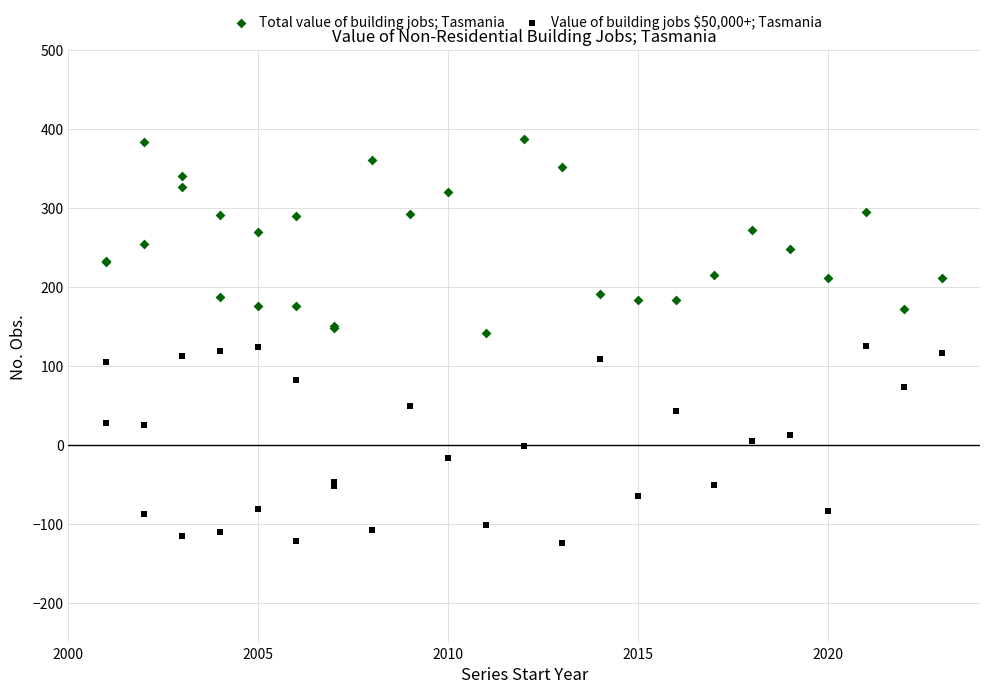

What is the X range (max minus min) for the scatter plot?

22.0